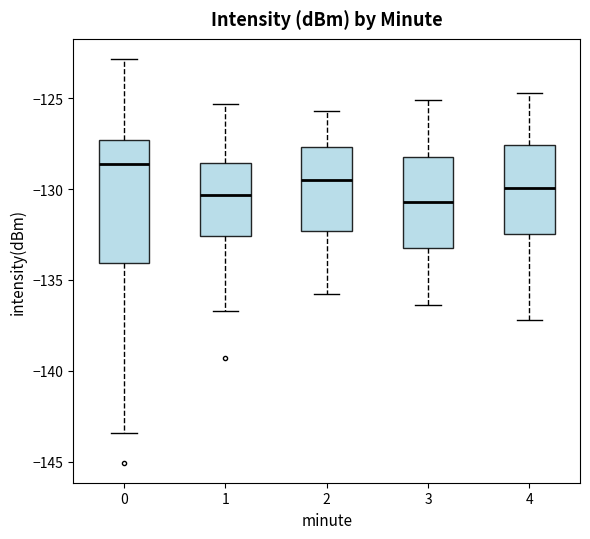

Which box's median line is the highest?

0